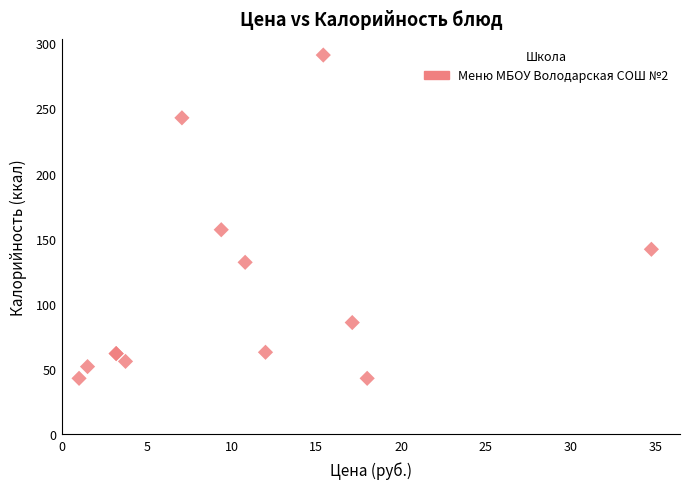

What Y value in the scatter plot is closest to 167?

157.0